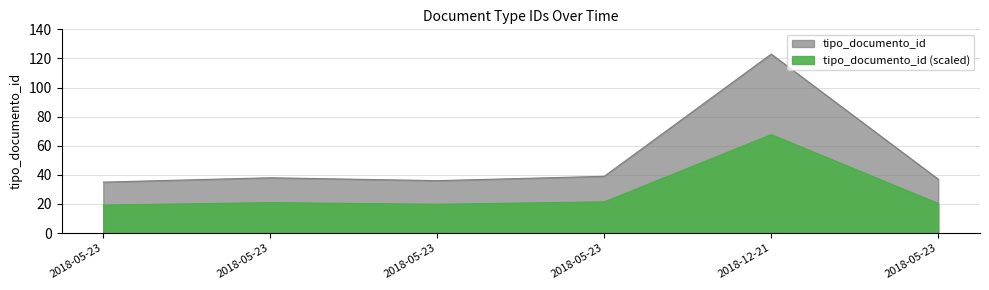

What is the label of the 3rd point from the left?

2018-05-23